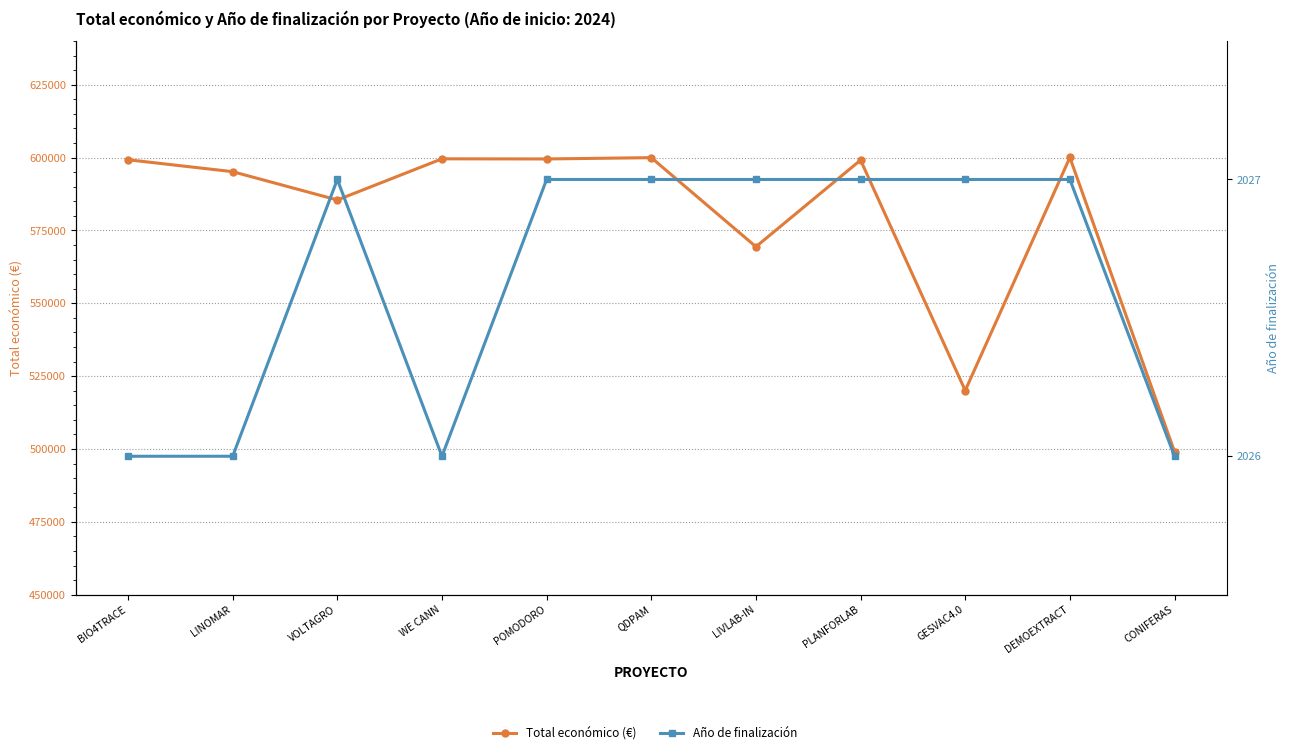

True or false: Total económico (€) has a value of 520062 at GESVAC4.0.

True